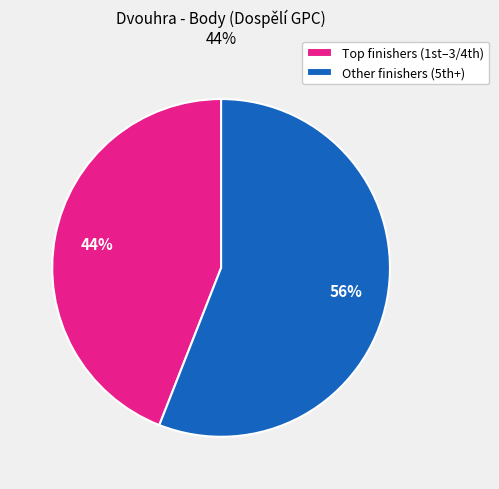

To the nearest percent, what is the average slice percentage?

50%